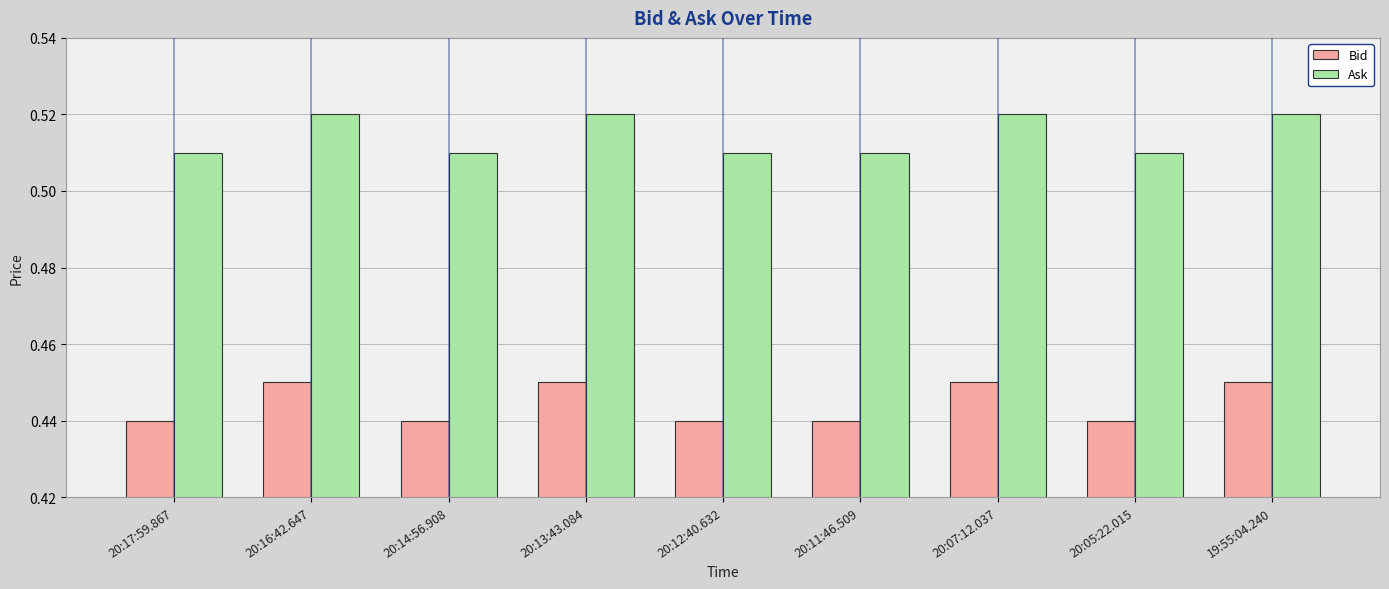

What position from the left is 20:05:22.015?

8